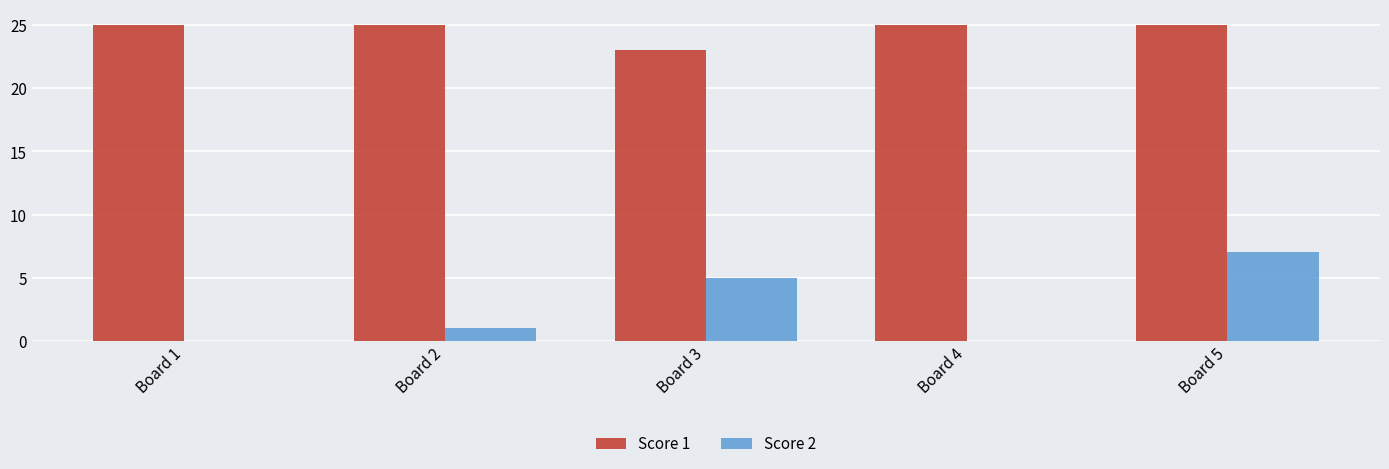

Which series changed the most between Board 4 and Board 5?

Score 2